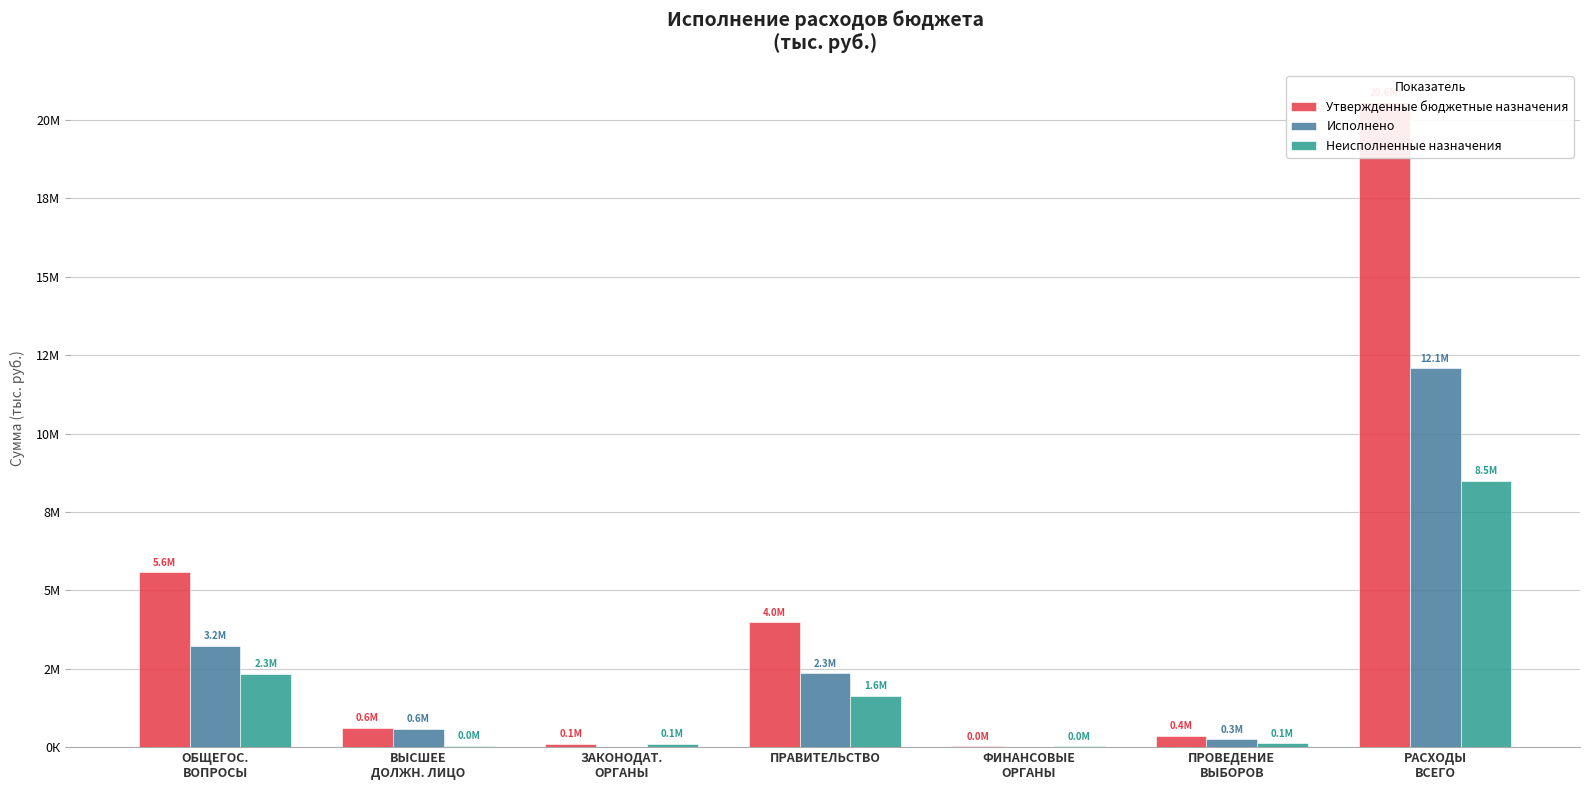

What is the total value across all series at ПРОВЕДЕНИЕ
ВЫБОРОВ?

741572.2